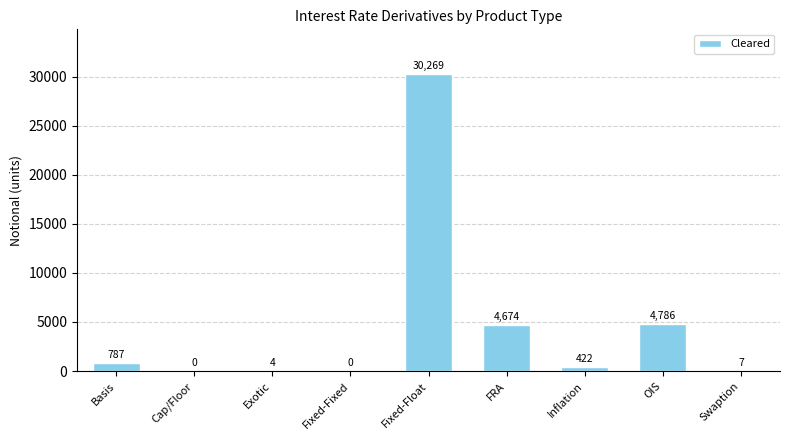

What is the sum of the values at Cap/Floor and Fixed-Float?

30269